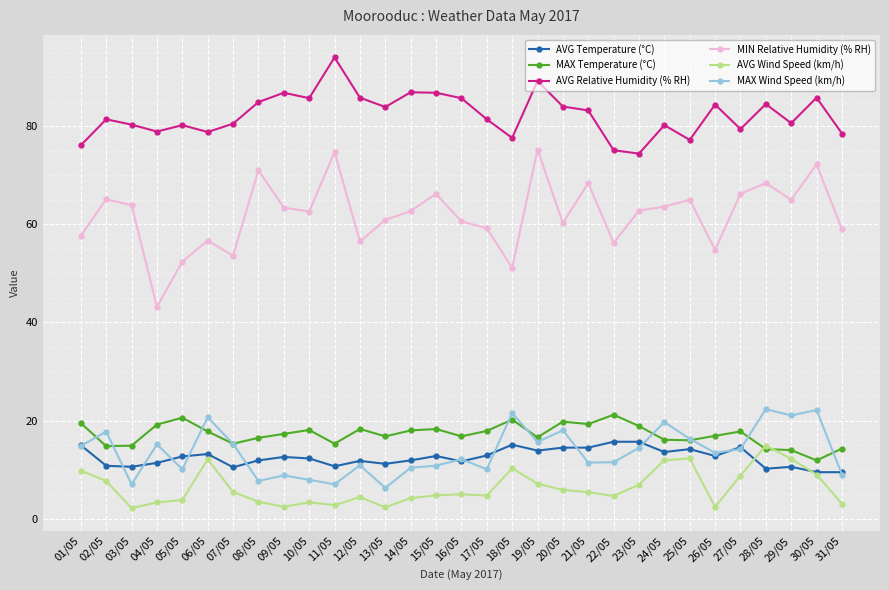

What is the difference between the maximum and minimum values in the AVG Relative Humidity (% RH) series?

19.6